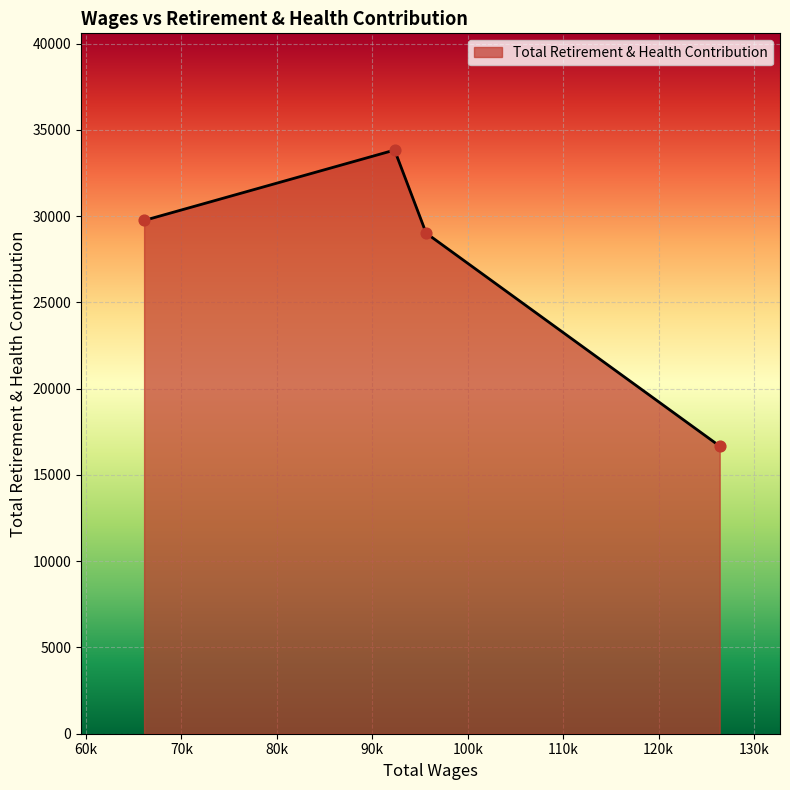

What is the maximum value shown in the chart?

33832